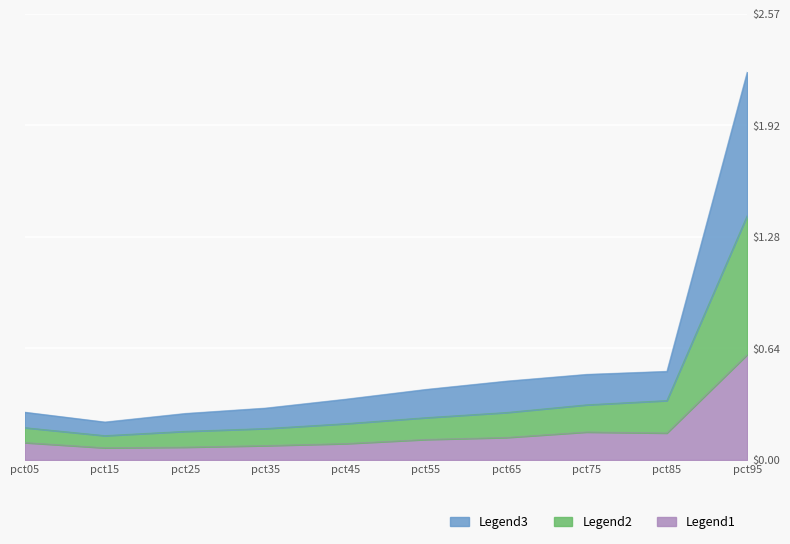

How many interior local valleys does the Feb series have?

1